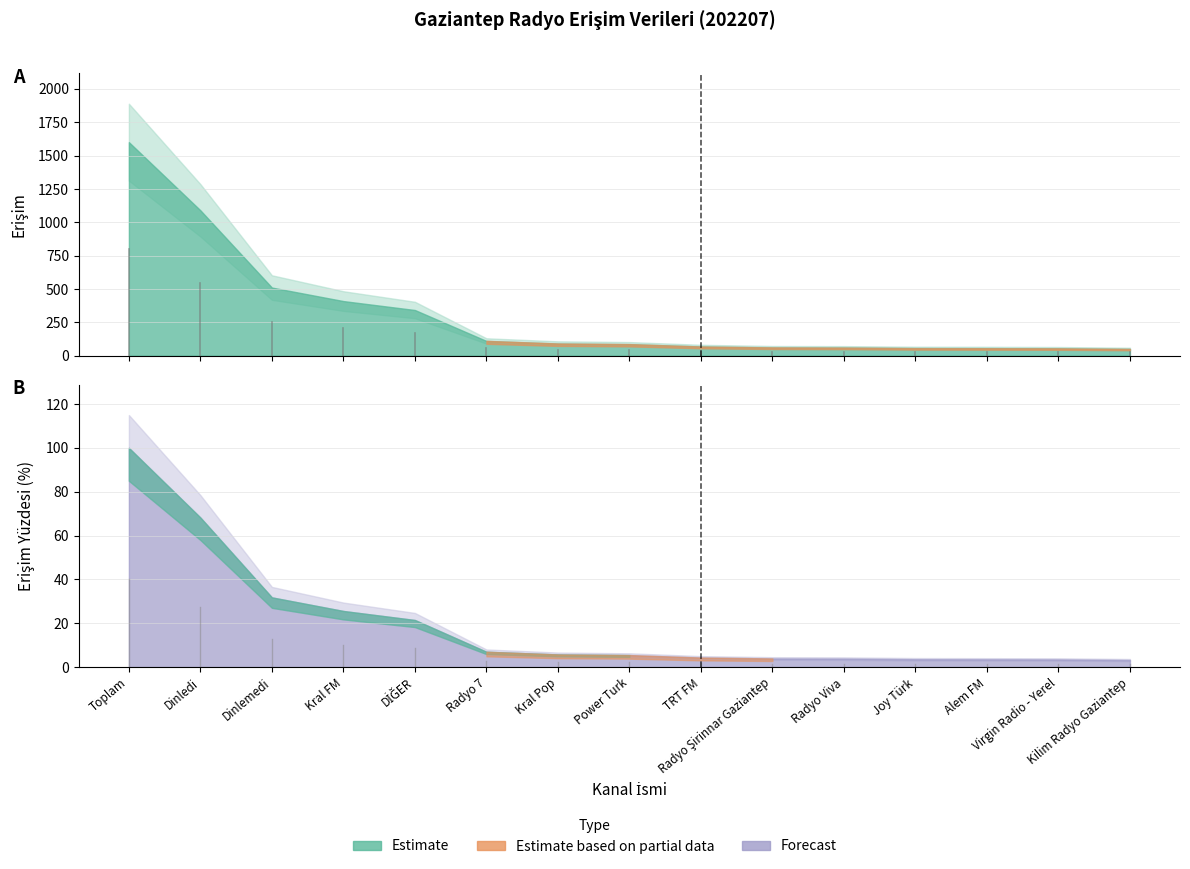

Where does the Erişim Yüzde series first go above 5?

Toplam